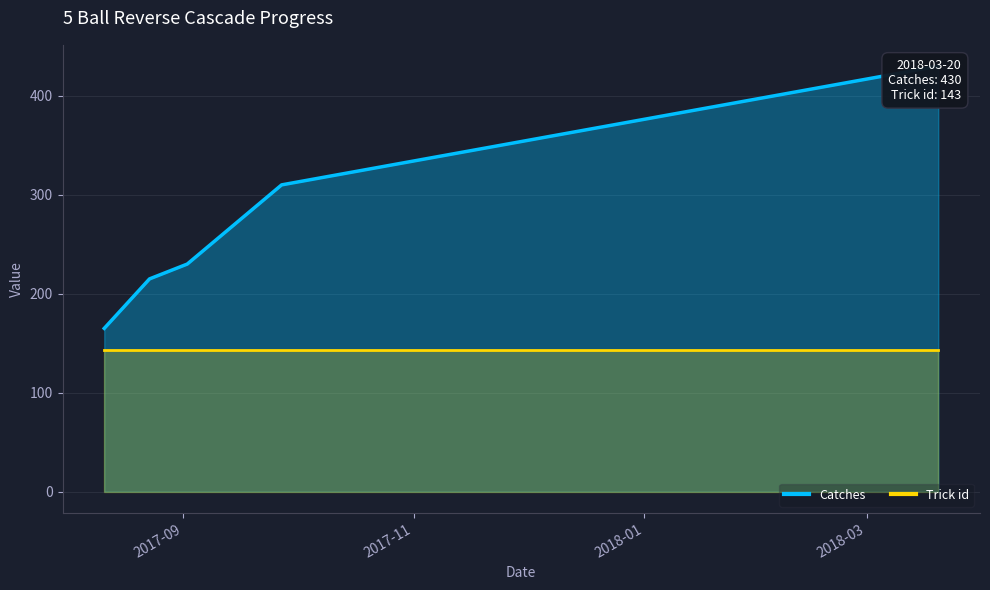

What is the ratio of the value at 2017-08-11 to the value at 2017-09-02?

0.7